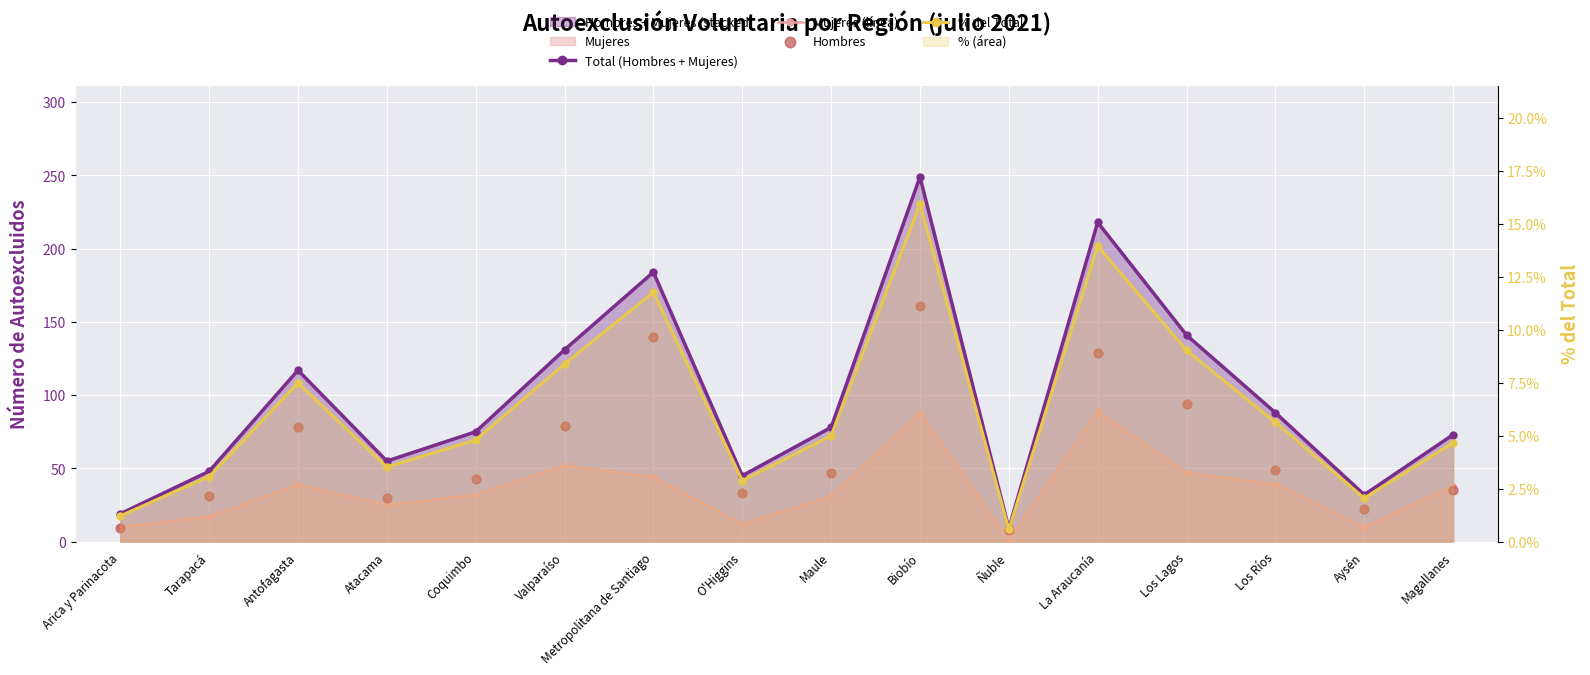

Which series has the widest spread of Y values?

Total (Hombres + Mujeres)